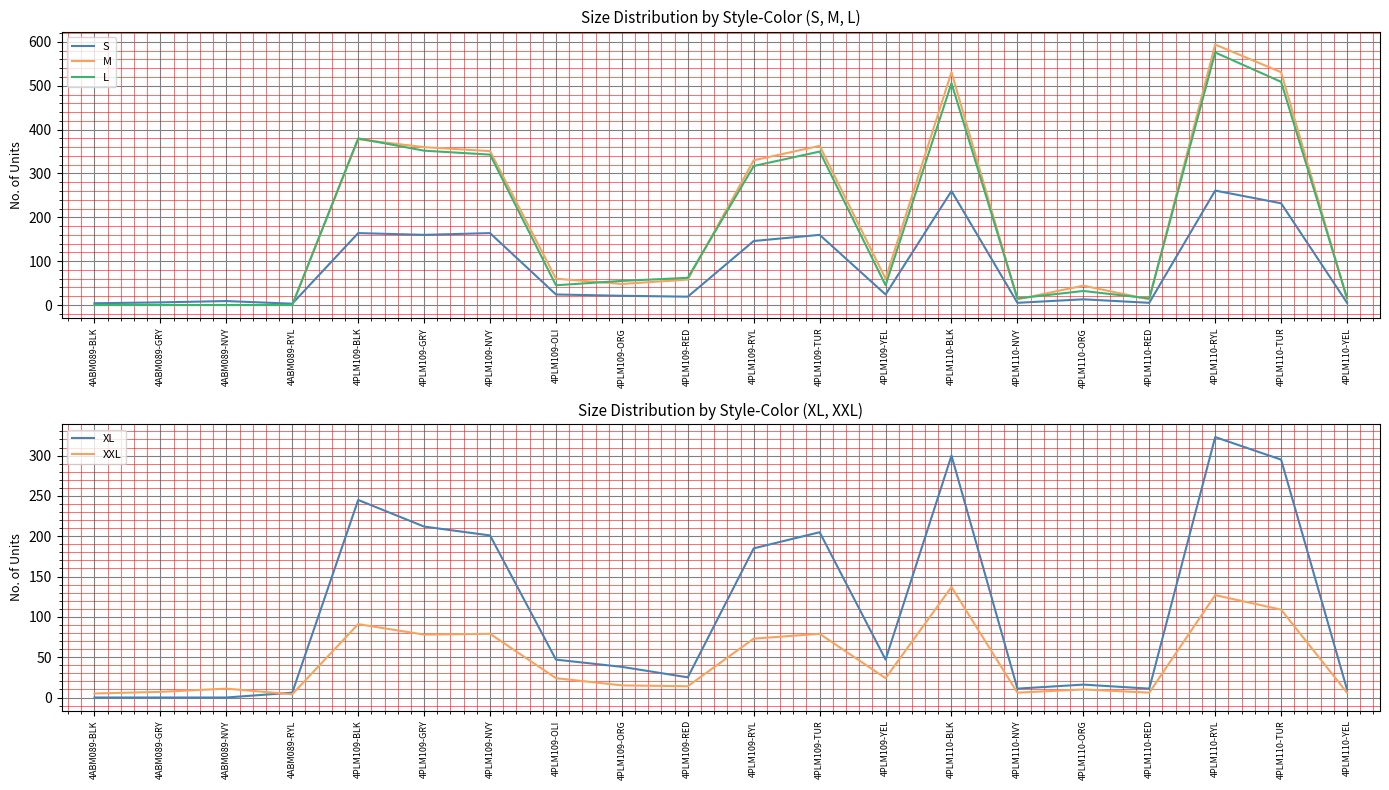

At how many categories does at least one series exceed 573?

1